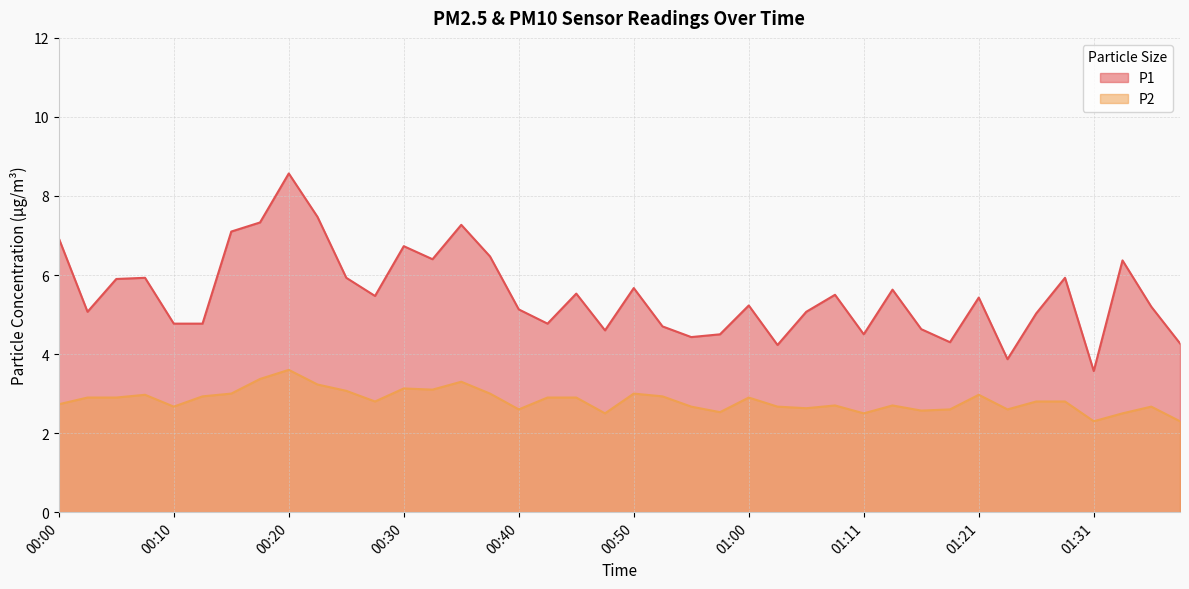

Which label corresponds to the largest value in the chart?

00:20